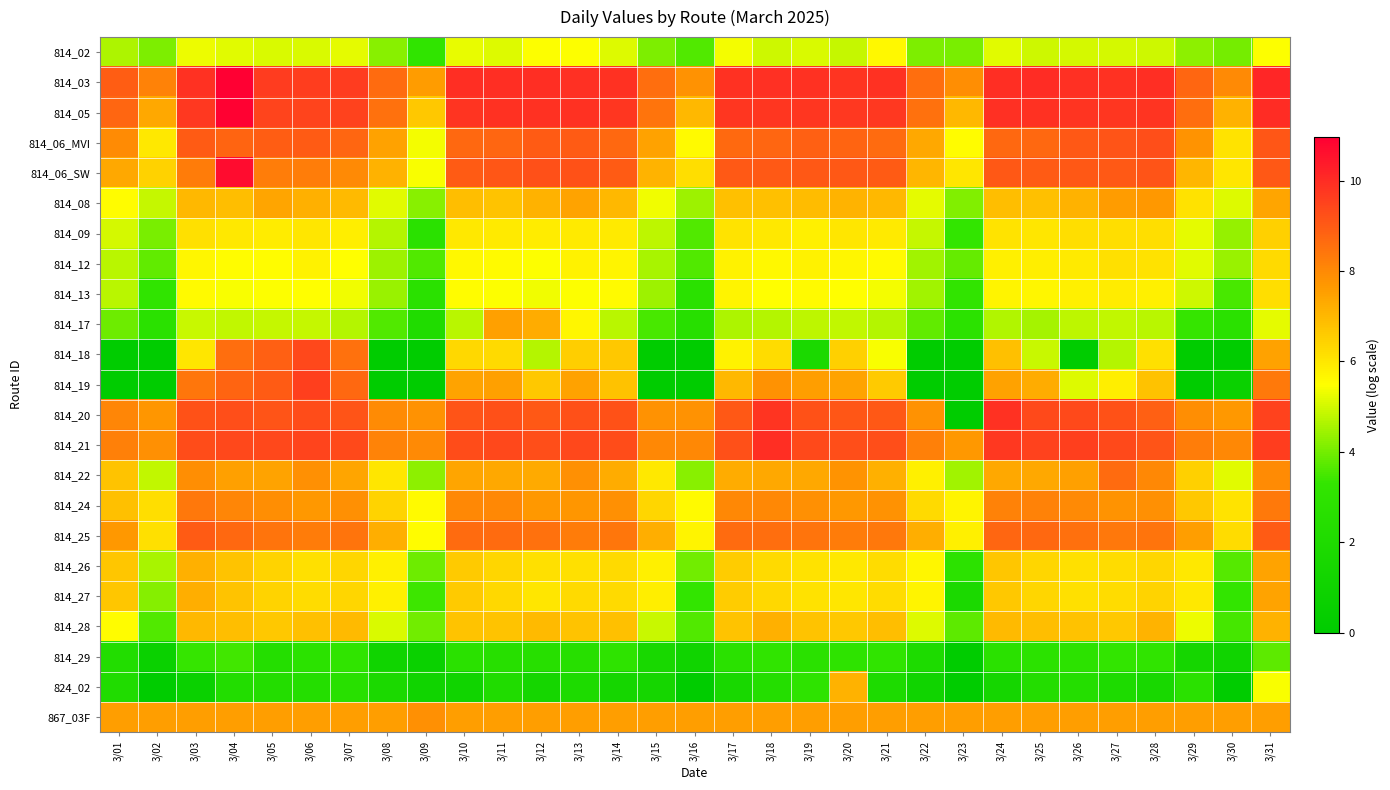

What is the spread (max minus min) of values at 3/29?

8.8